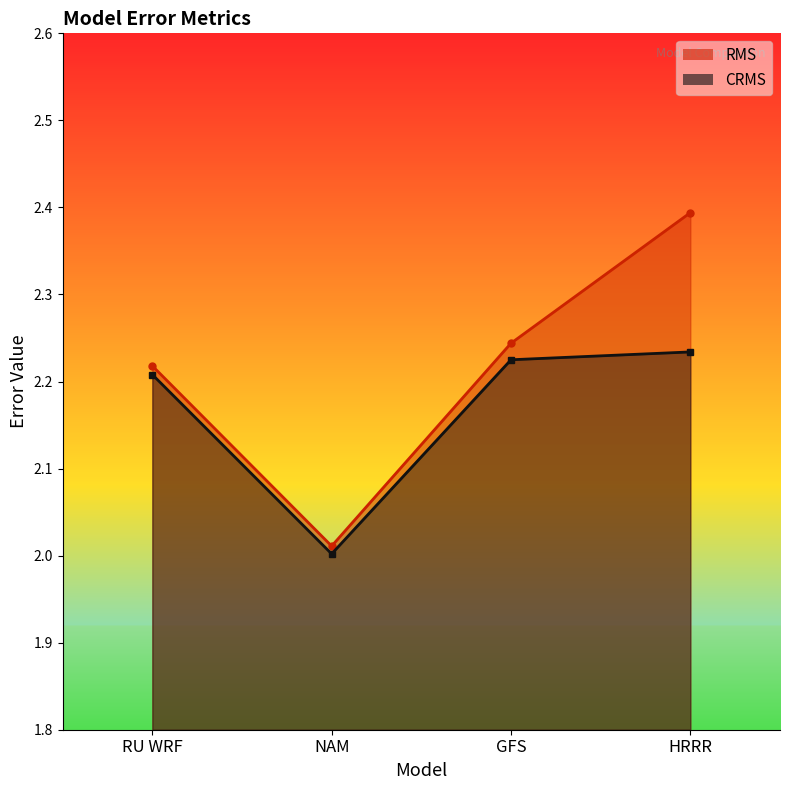

What is the sum of the CRMS values at RU WRF and HRRR?

4.4